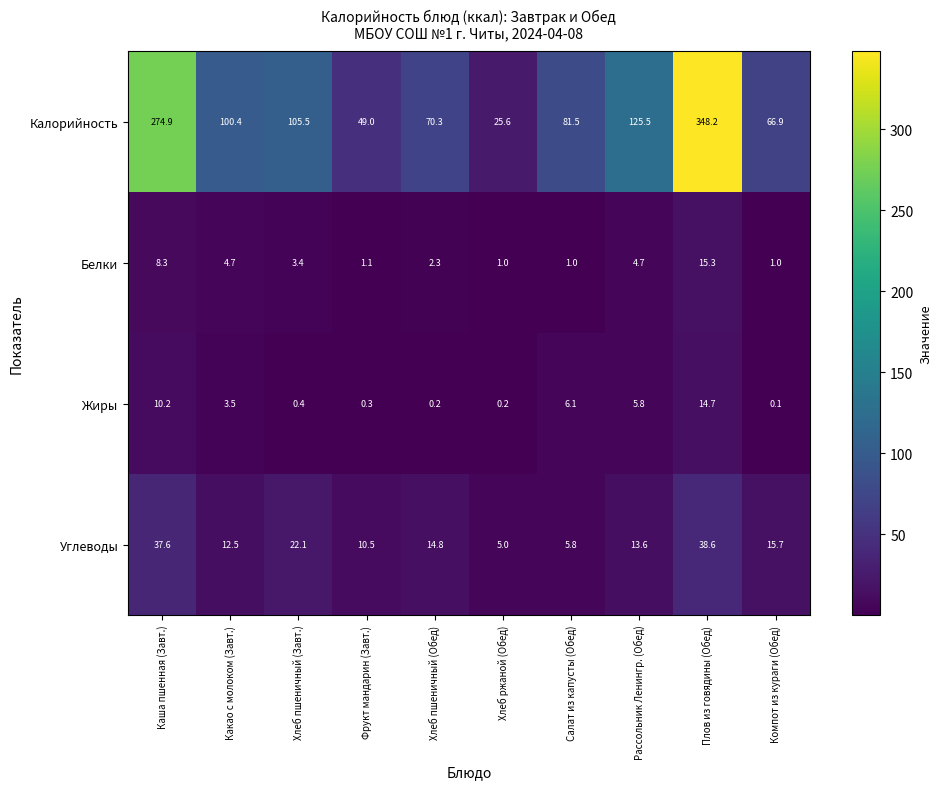

What is the smallest value displayed?

0.1